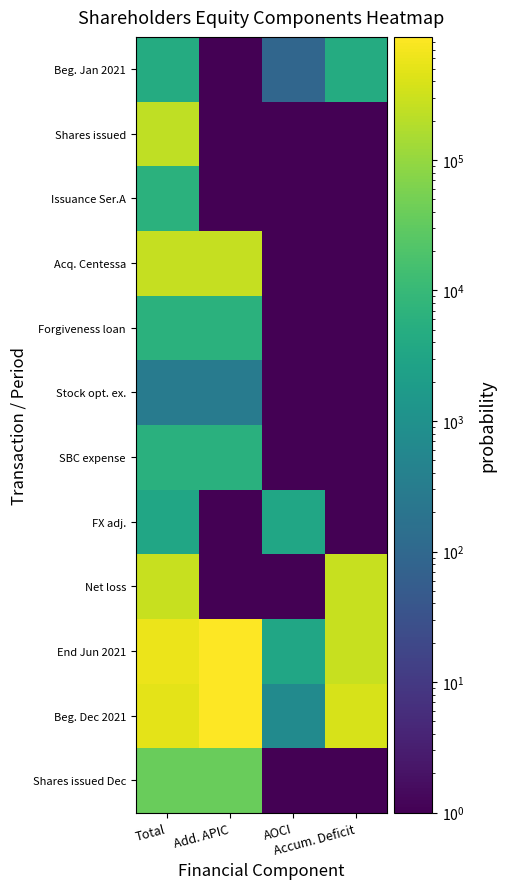

Between AOCI and Accum. Deficit, which series saw the biggest shift?

Beg. Dec 2021